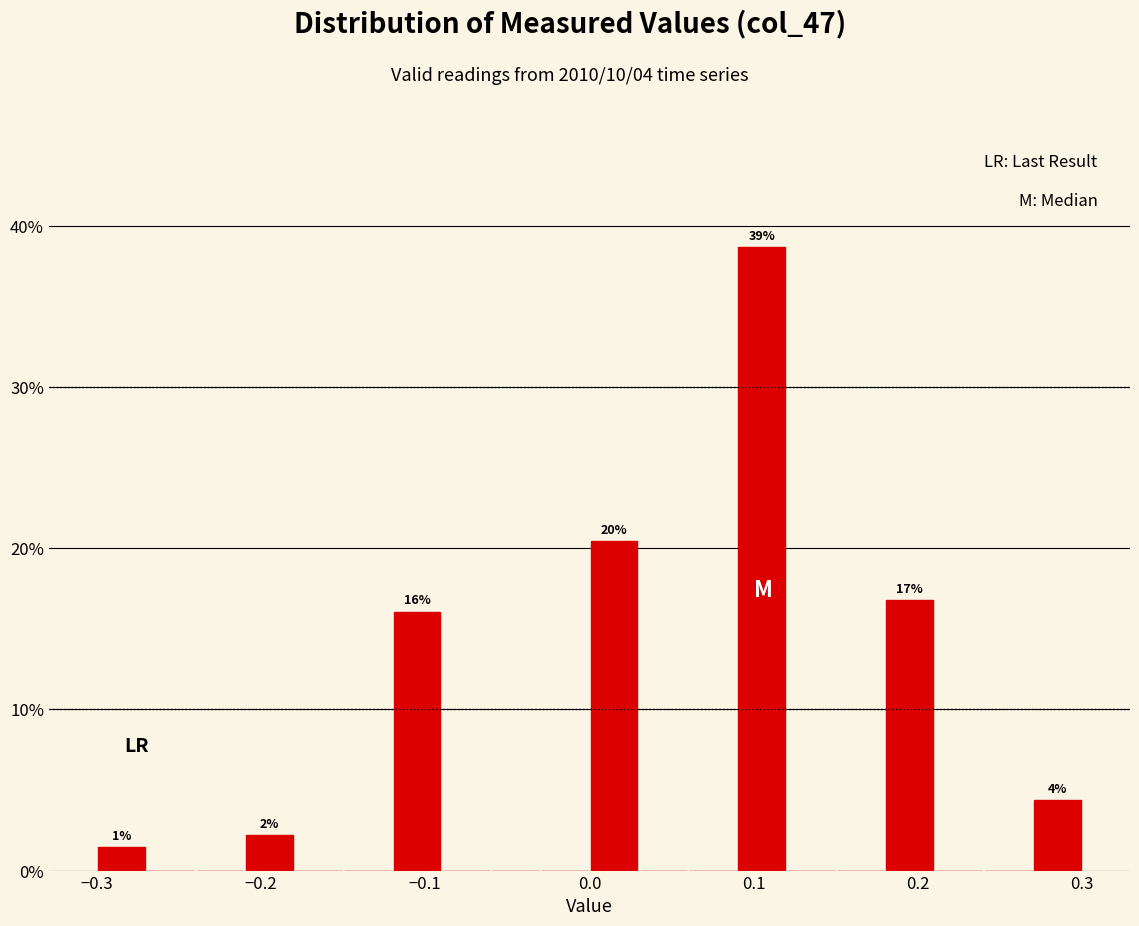

Read against the x-axis, roughly where is the centre of the tallest bar?

0.11